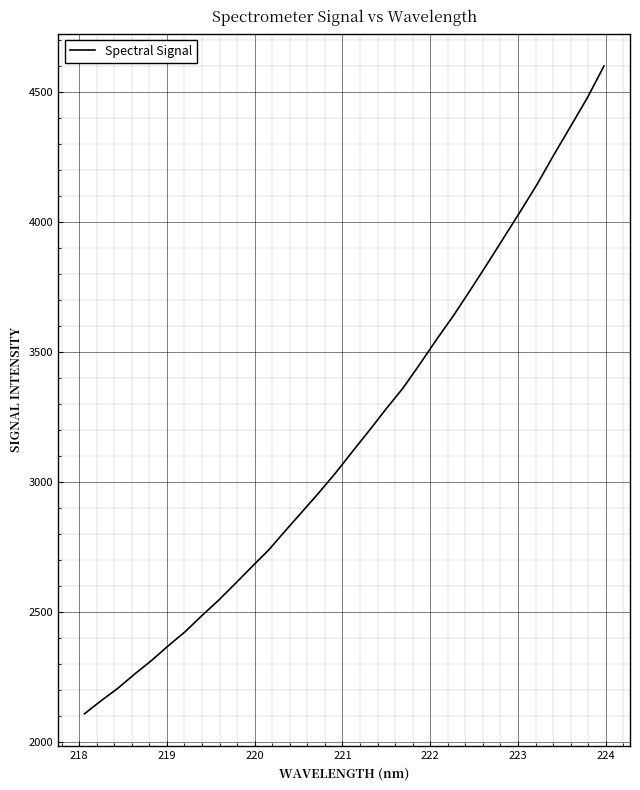

Is this an area chart (filled region under the line)?

No